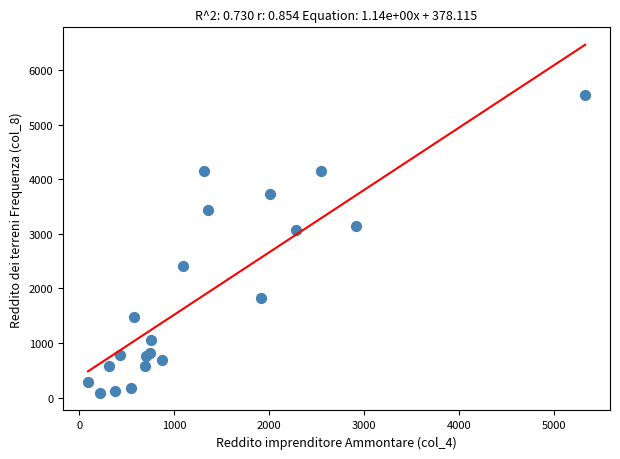

What Y value in the scatter plot is closest to 2811?

3062